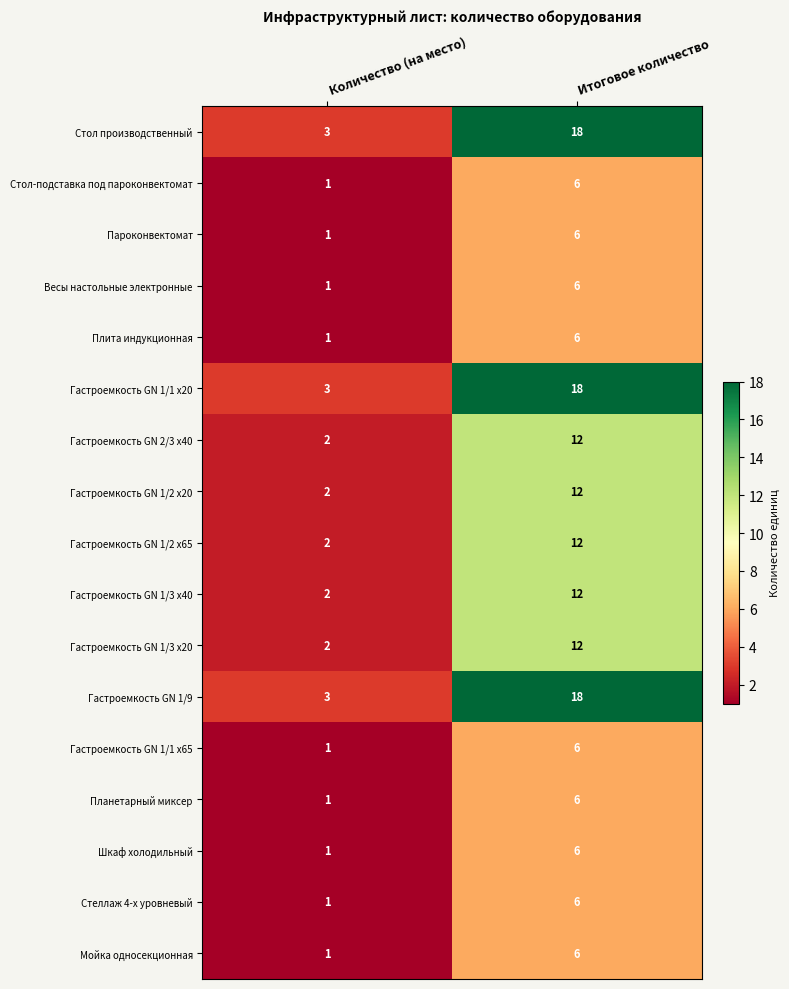

What is the spread (max minus min) of values at Итоговое количество?

12